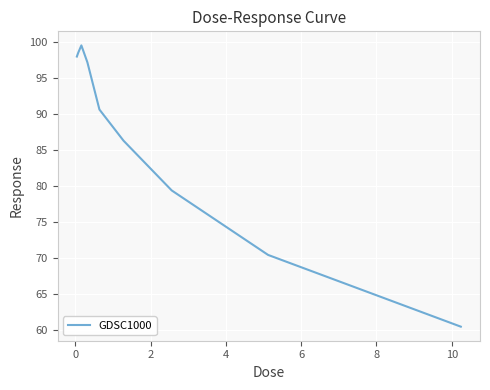

How many lines are shown in the chart?

1